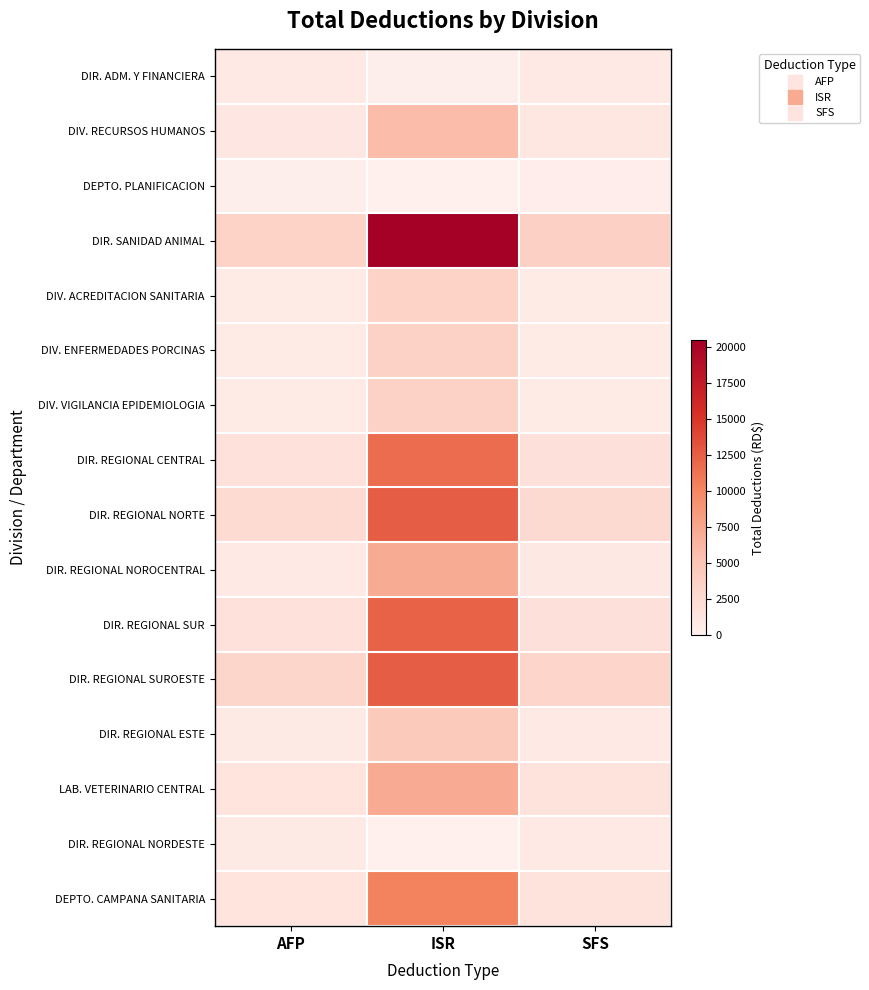

What is the total value across all series at SFS?

22363.8